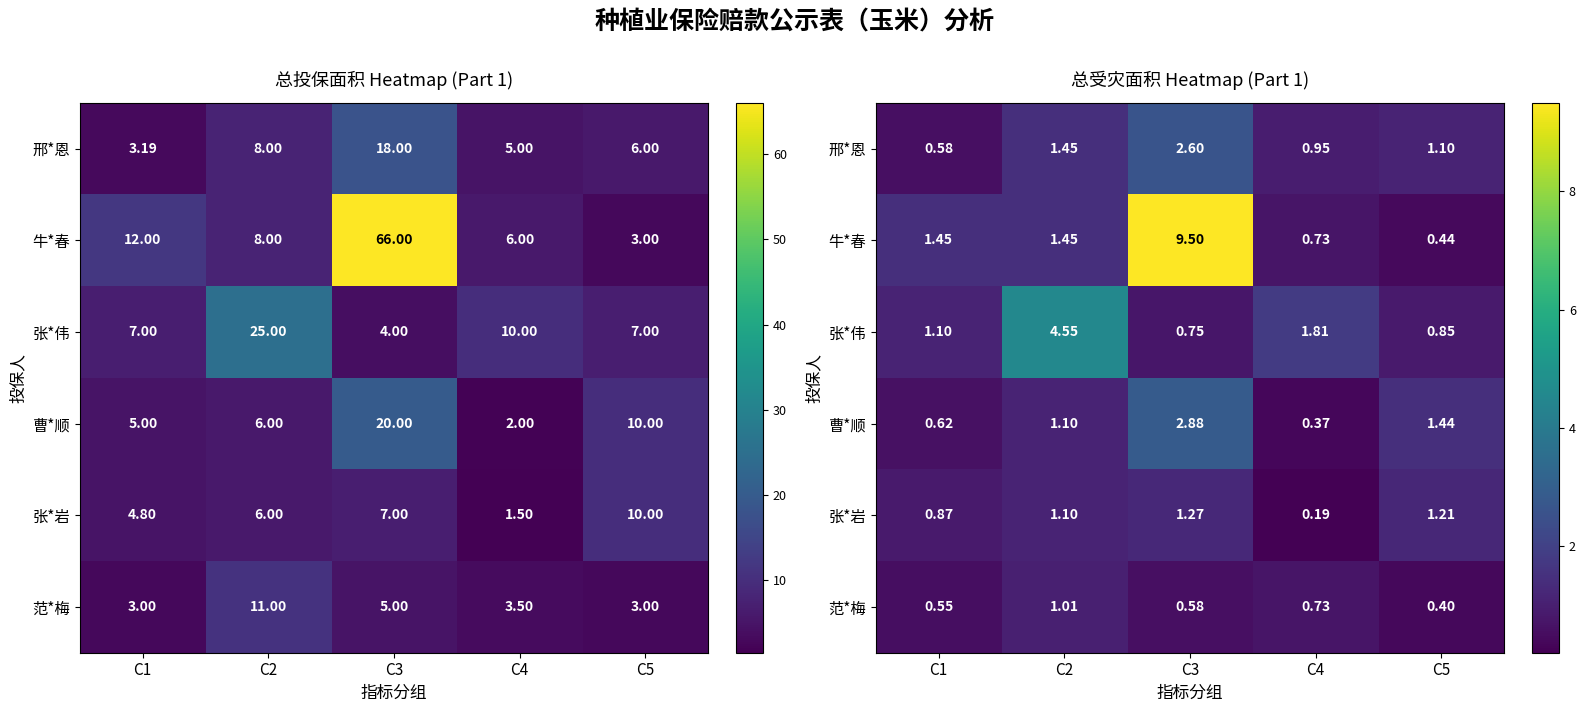

Rank the categories by 张*岩 value from highest to lowest.

C3, C5, C2, C1, C4